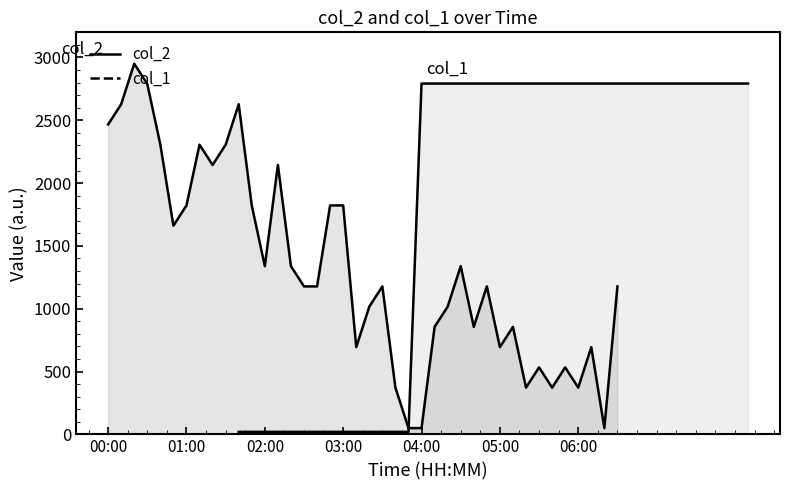

Which series has the widest spread of values?

col_2